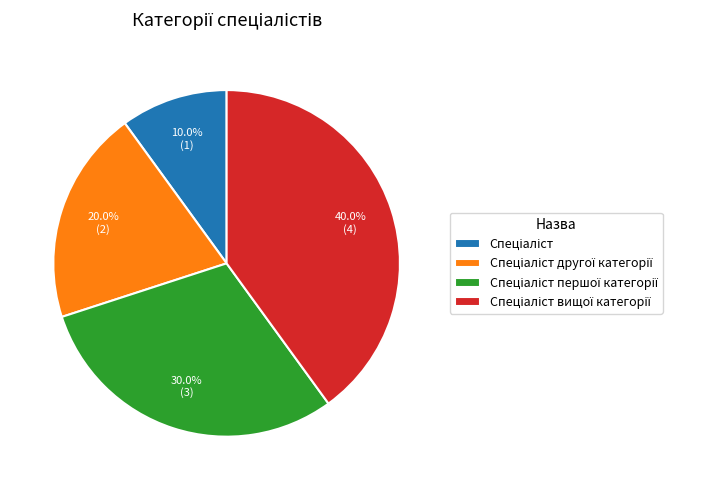

Is there any slice that represents more than half of the pie?

No